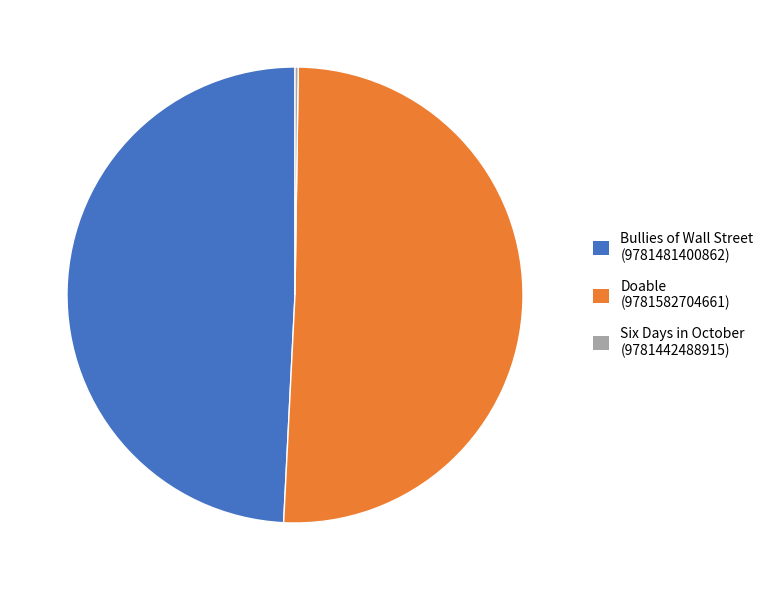

Which has a higher value, Bullies of Wall Street (9781481400862) or Doable (9781582704661)?

Doable (9781582704661)